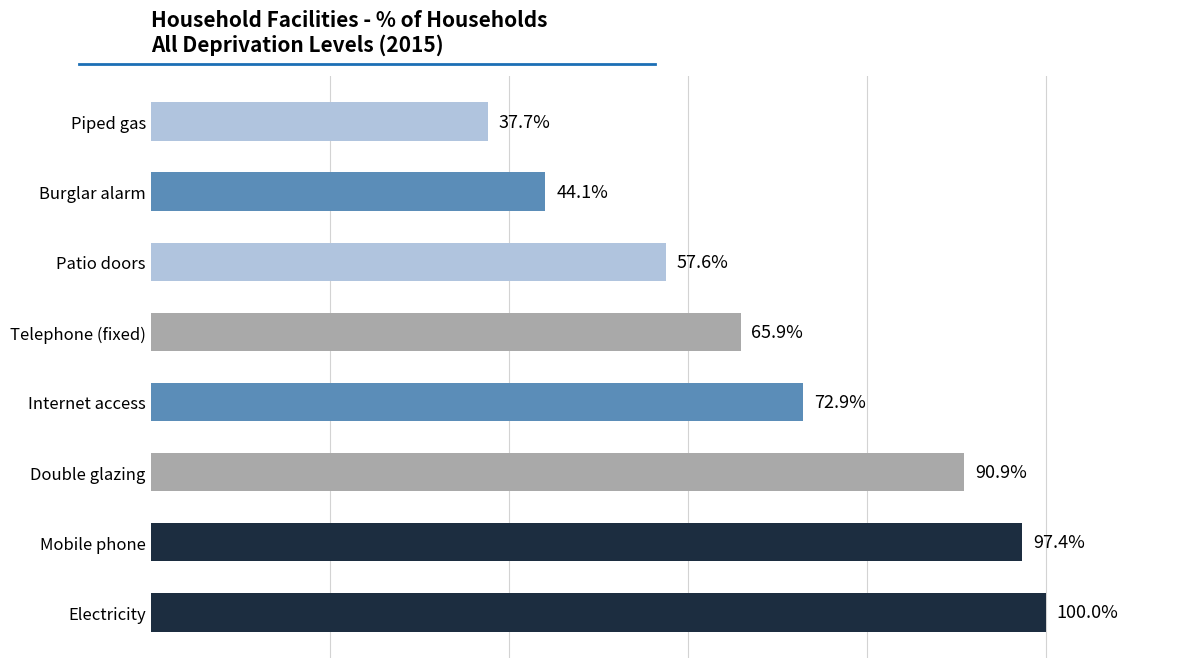

List the labels in order of value, largest first.

Electricity, Mobile phone, Double glazing, Internet access, Telephone (fixed), Patio doors, Burglar alarm, Piped gas